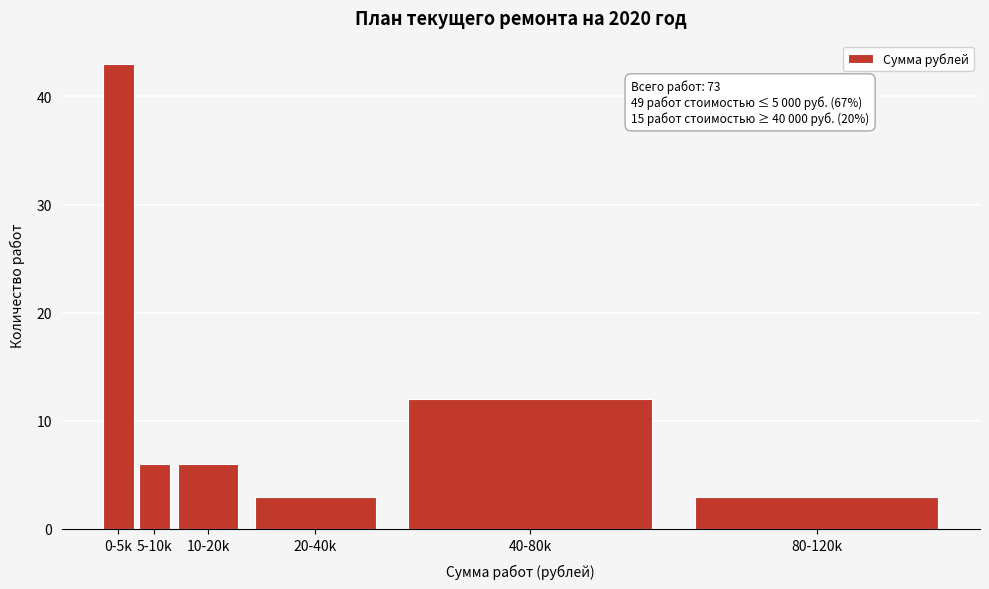

Reading left to right, what are all the values shown in this chart?

0-5k=43	5-10k=6	10-20k=6	20-40k=3	40-80k=12	80-120k=3